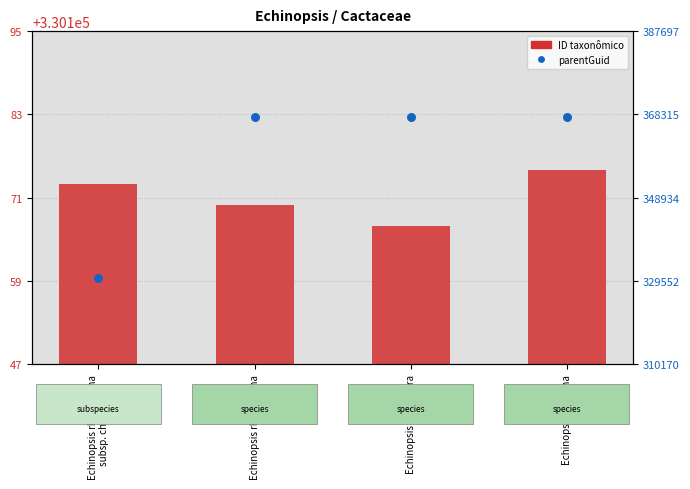

At how many categories does at least one series exceed 337721?

3